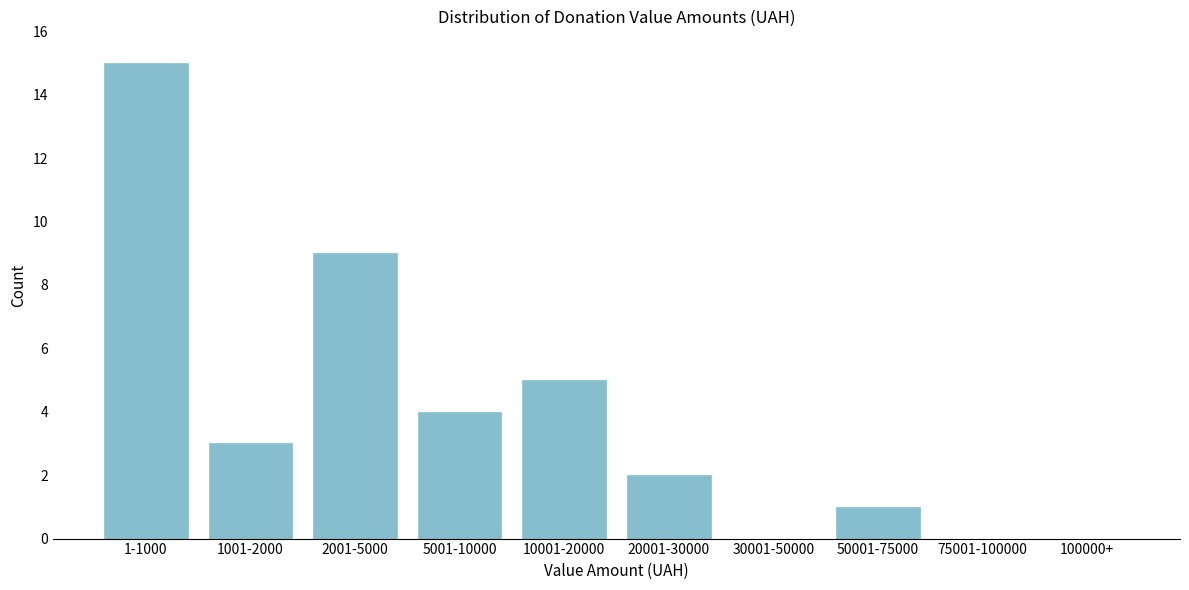

Reading left to right, extract all data points from this chart.

1-1000=15	1001-2000=3	2001-5000=9	5001-10000=4	10001-20000=5	20001-30000=2	30001-50000=0	50001-75000=1	75001-100000=0	100000+=0